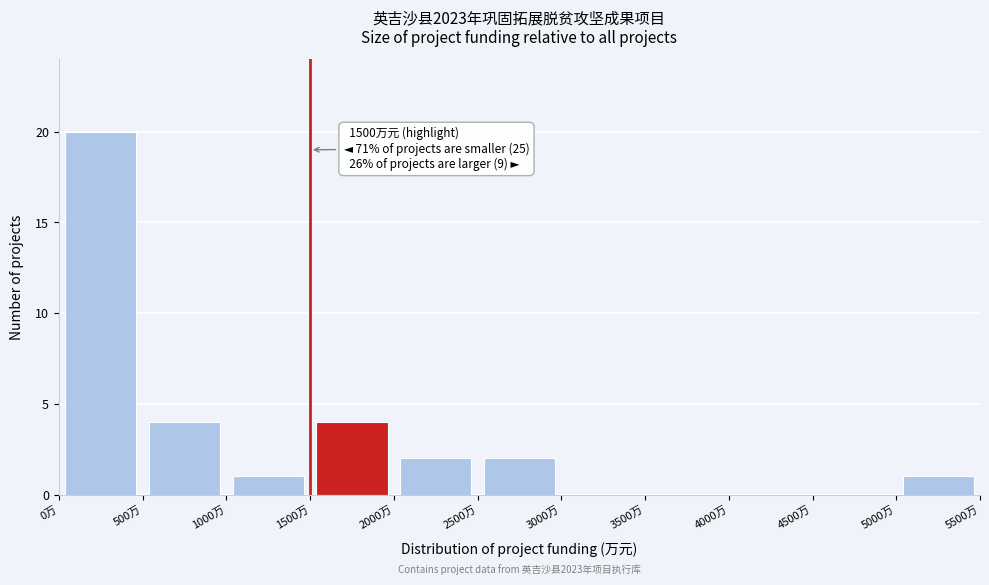

Over which range of the x-axis is the bar tallest?

0 to 500